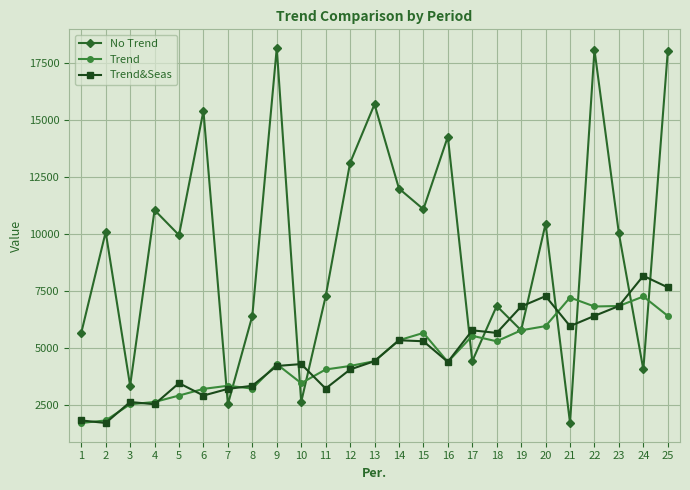

What is the maximum value for No Trend?

18141